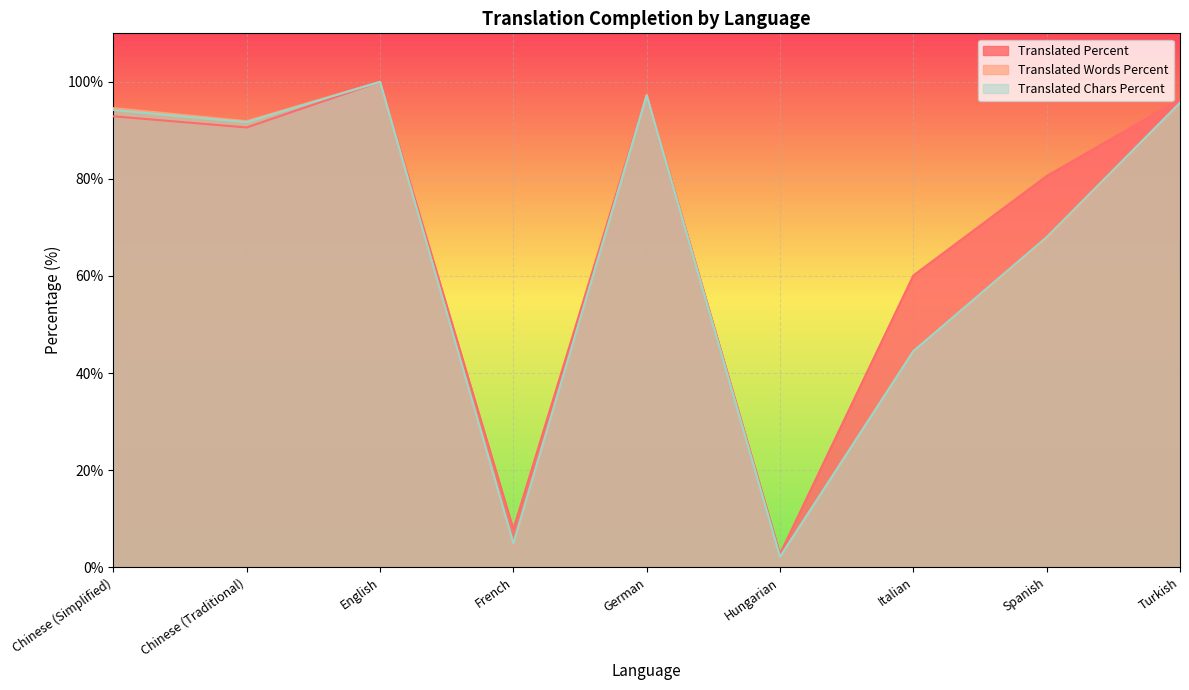

Count the number of data series in this chart.

3